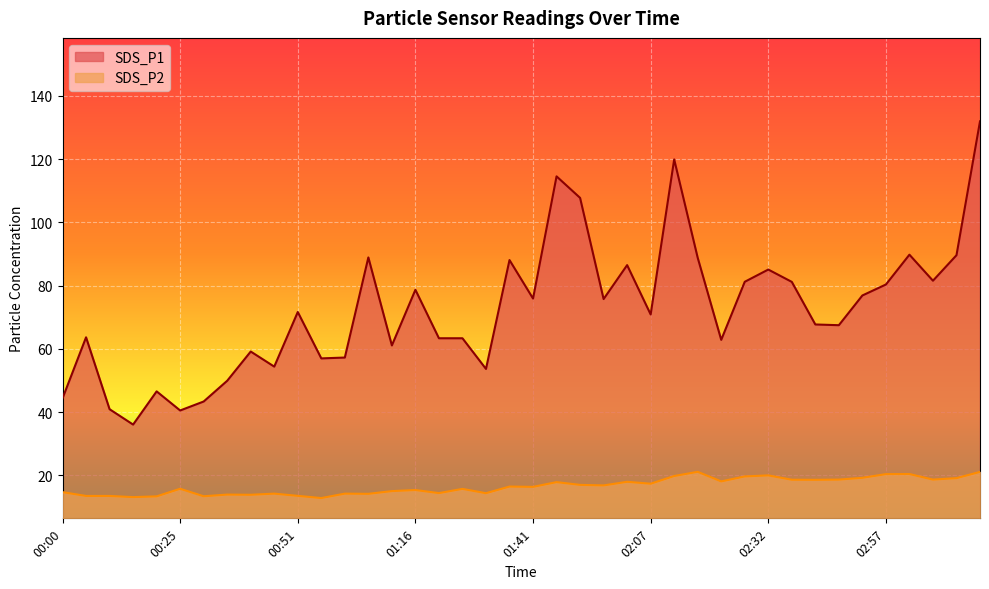

Which series has the largest total across all categories?

SDS_P1